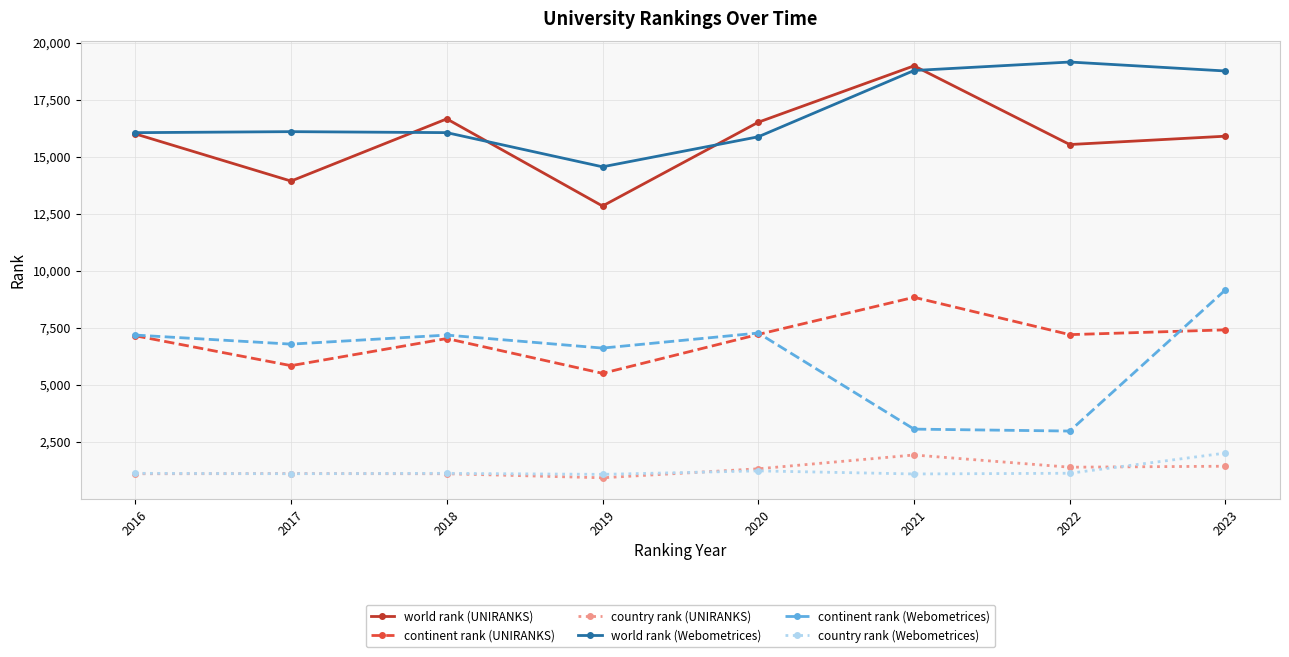

At how many categories does at least one series exceed 13438?

8